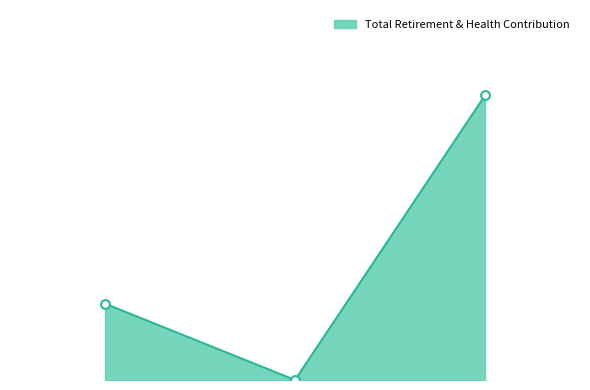

Is this an area chart (filled region under the line)?

Yes